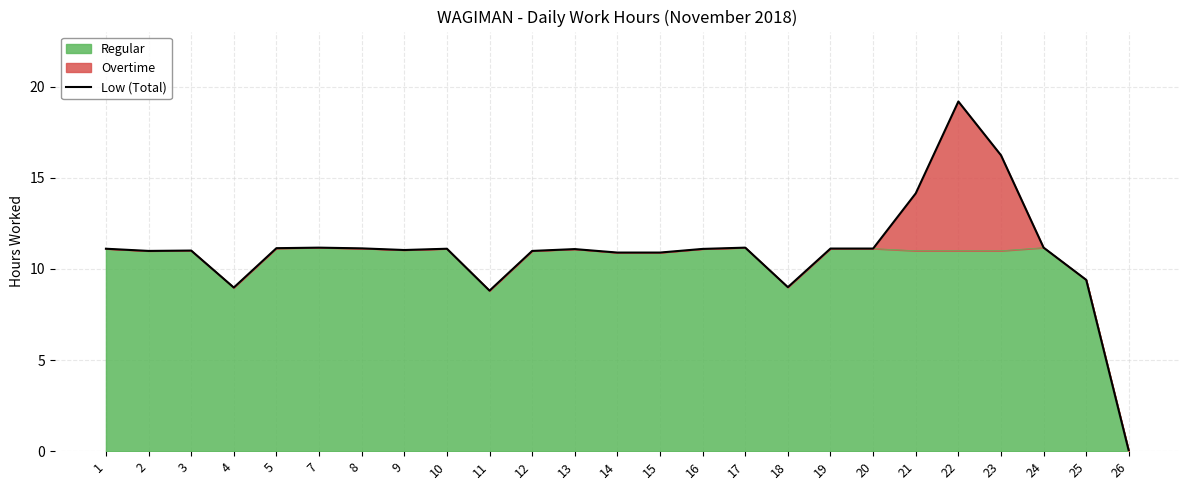

At which label is the value closest to 9?

18